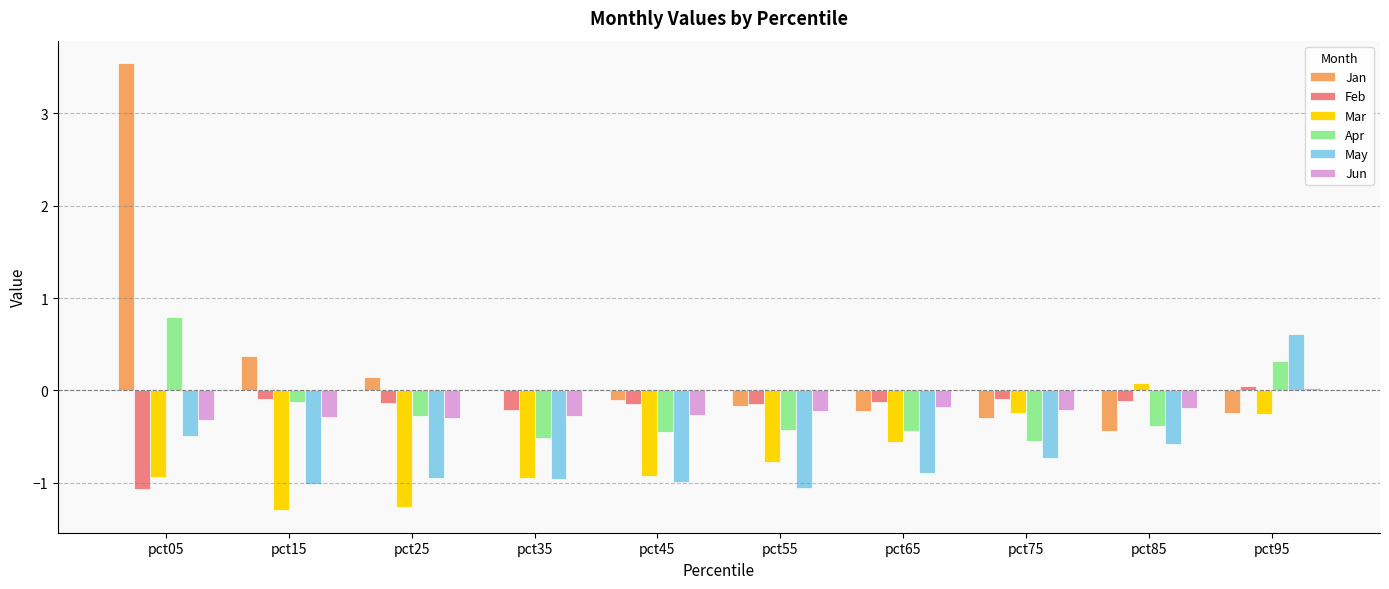

What is the sum of all Apr values?

-2.1